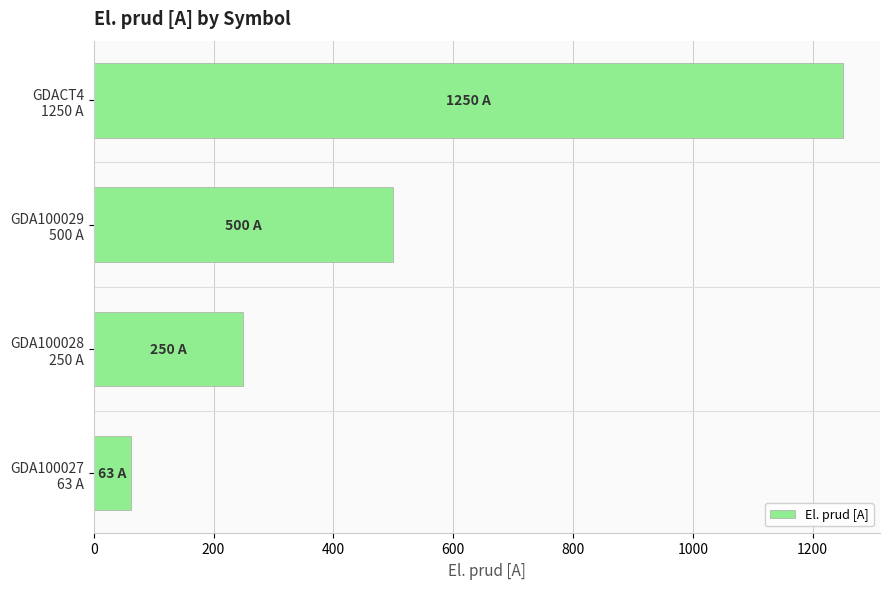

Are the bars horizontal?

Yes